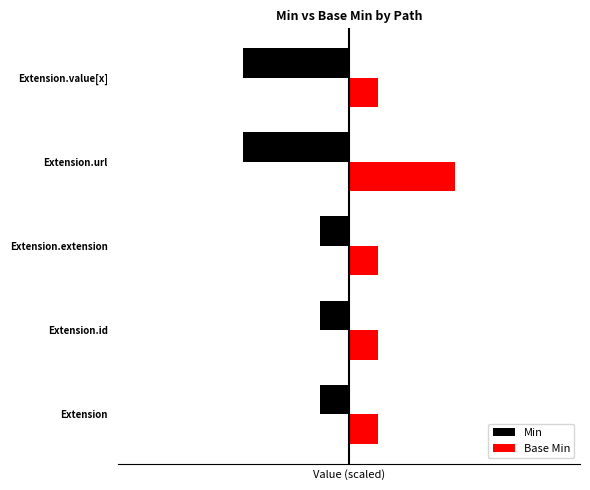

What are all the series names shown in the legend?

Min, Base Min